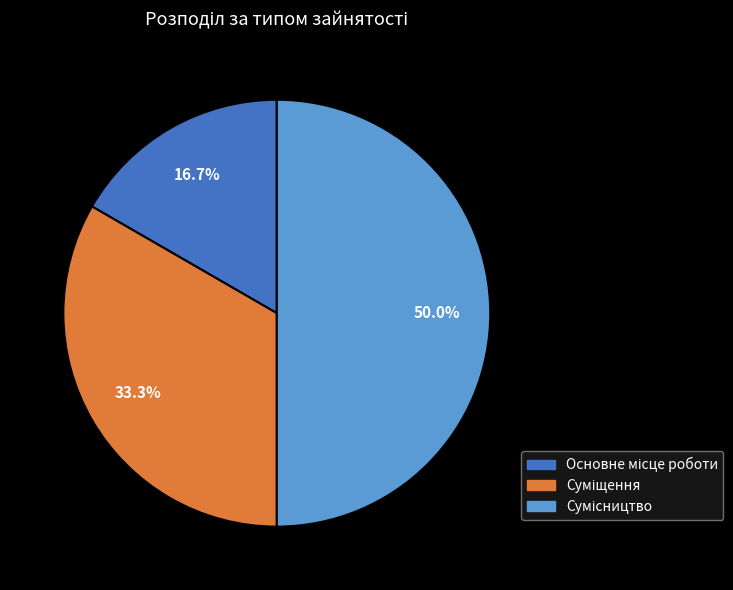

The Основне місце роботи slice represents 17% of the pie. True or false?

True